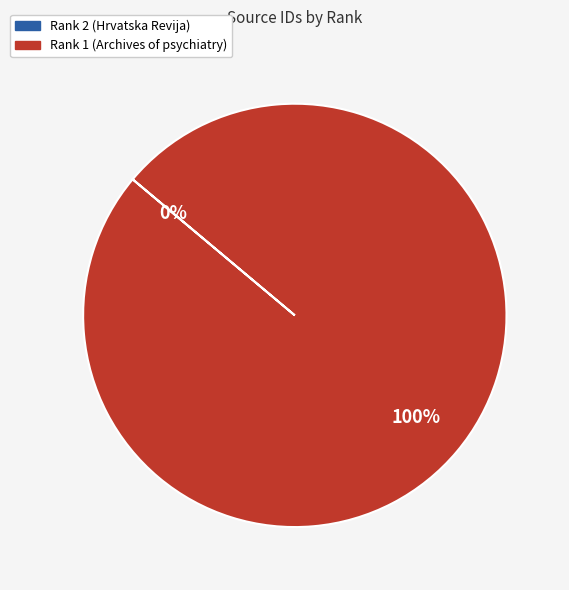

True or false: Rank 1 (Archives of psychiatry) accounts for 100% of the total.

True